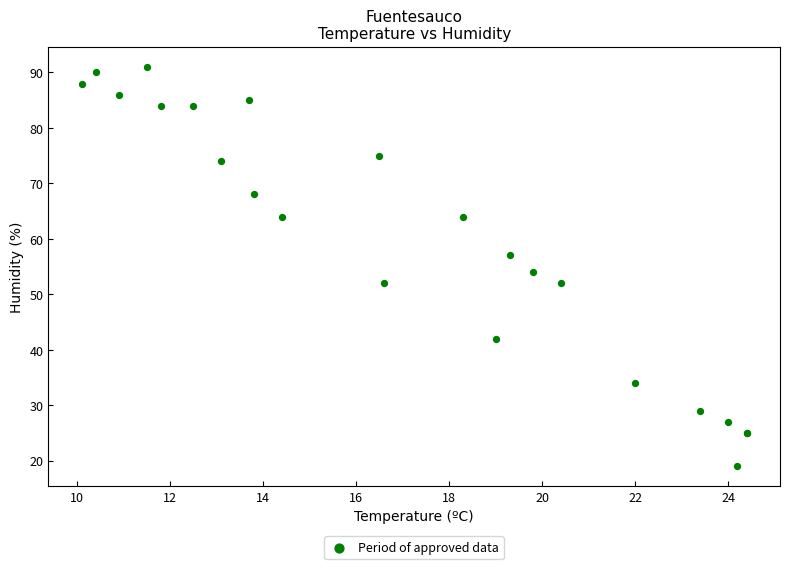

What Y value in the scatter plot is closest to 55?

54